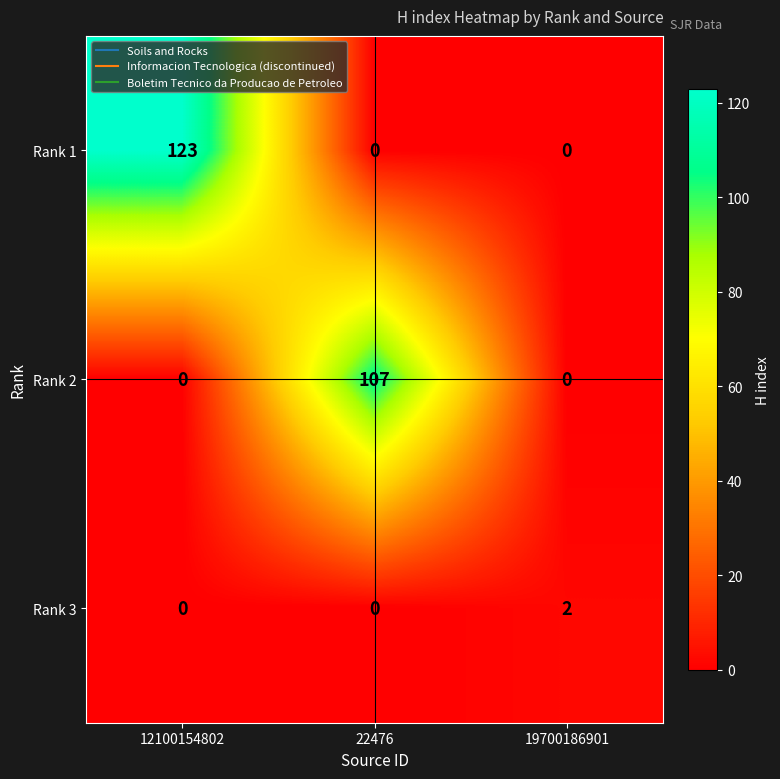

How many distinct data groups are displayed?

3